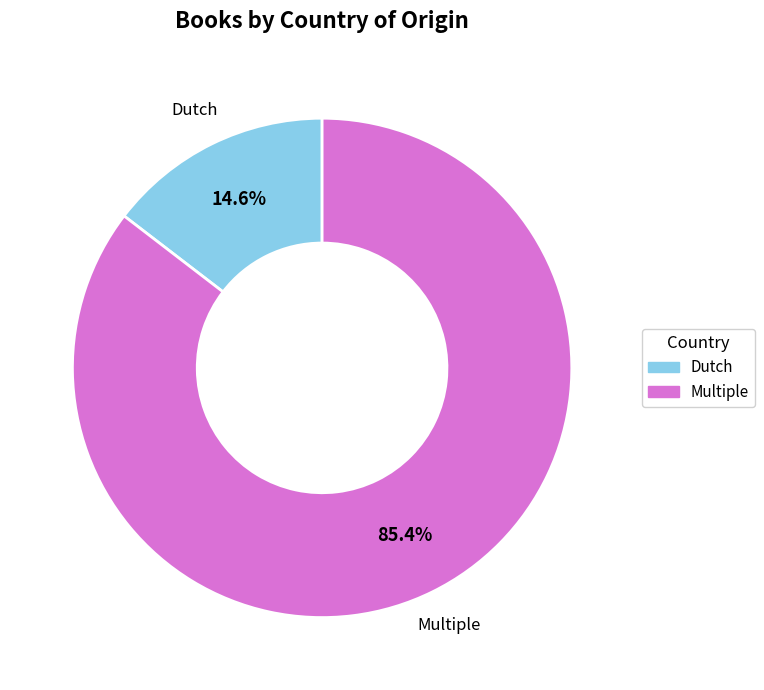

What is the total percentage of Multiple and Dutch?

100.0%